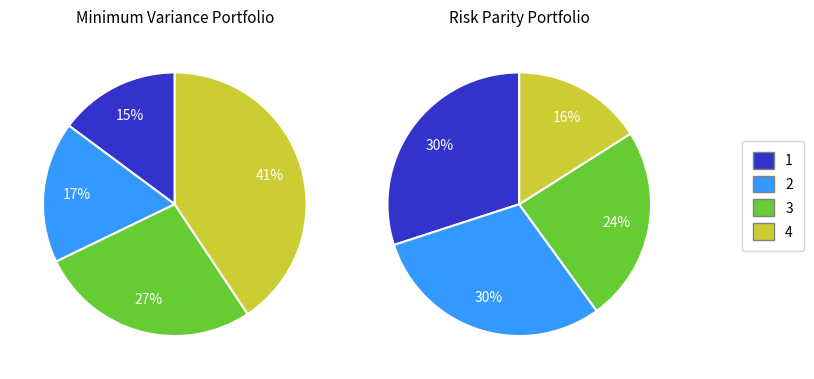

Count the number of slices in the pie.

4